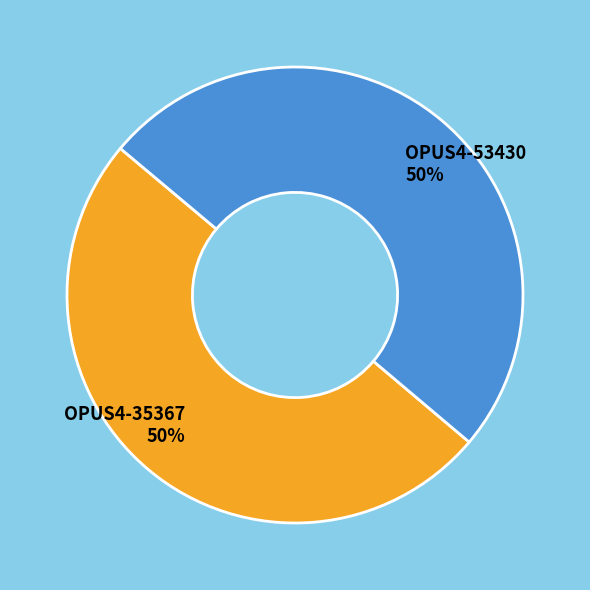

The OPUS4-53430 slice represents 42% of the pie. True or false?

False